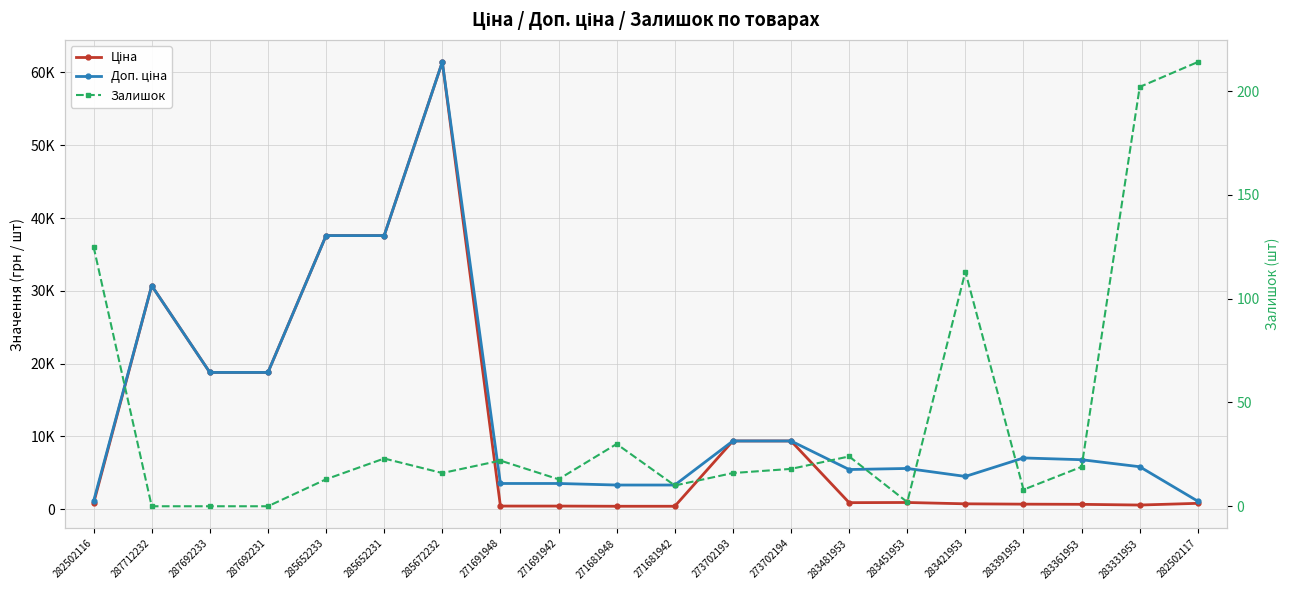

Where does the Ціна series first go above 910?

287712232